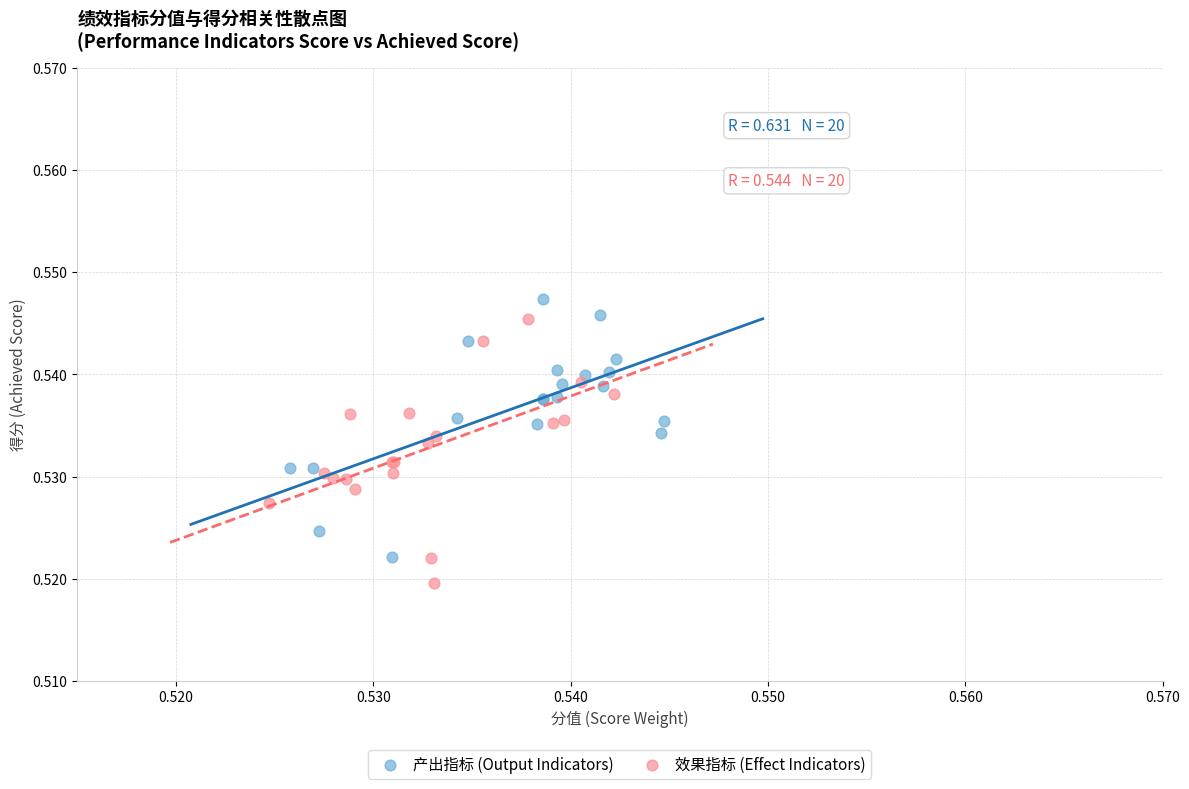

Which series reaches the minimum Y coordinate?

效果指标 (Effect Indicators)